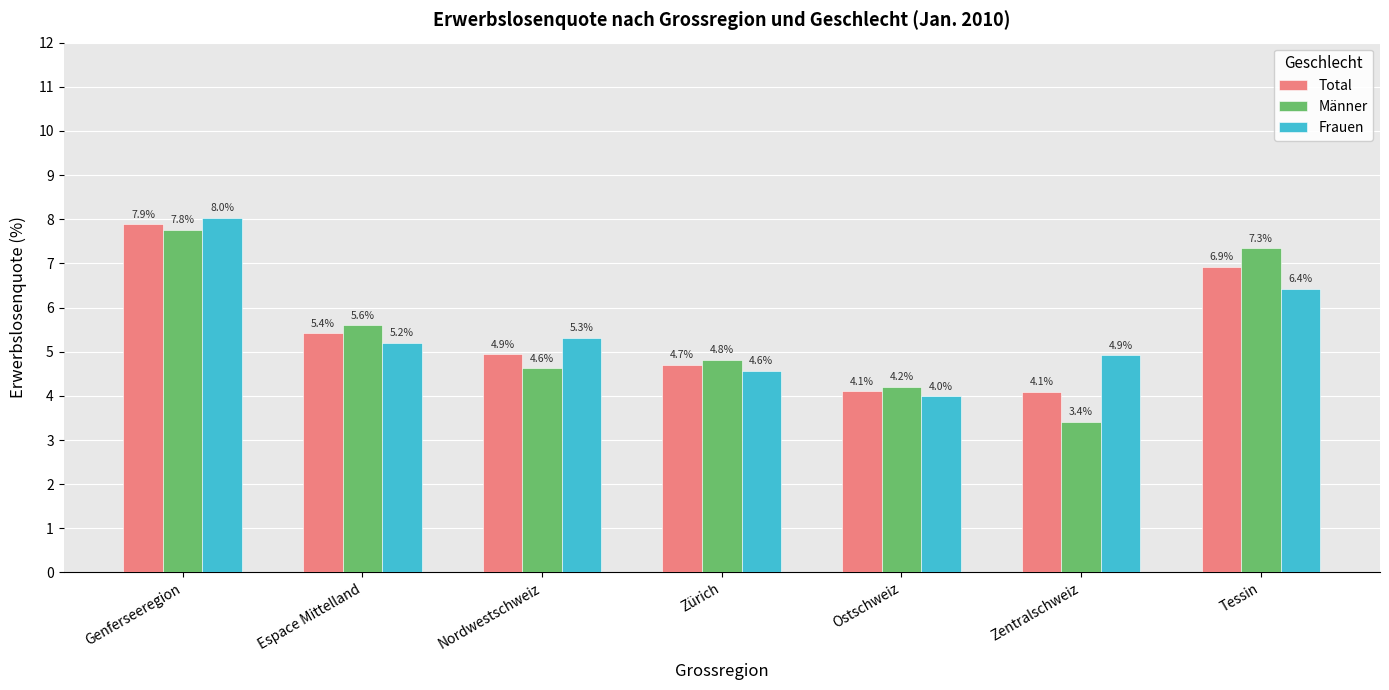

How many bars are there in each group?

3